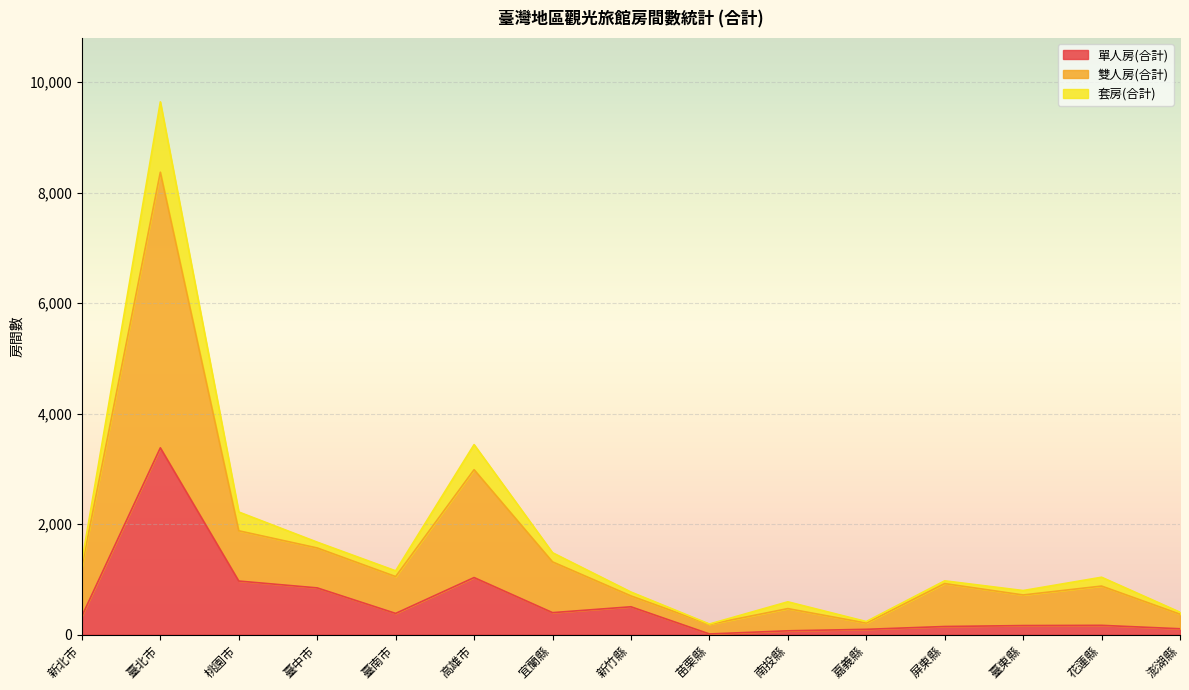

True or false: 單人房(合計) has a value of 1032 at 高雄市.

True